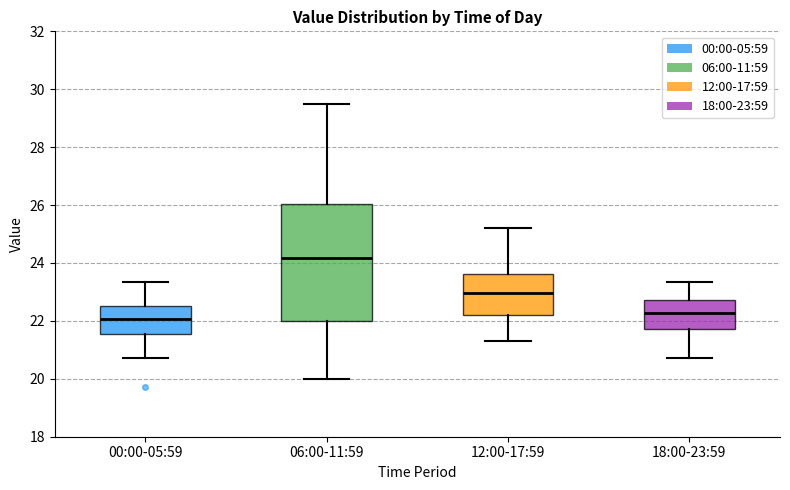

Where is the lower edge of the box for 06:00-11:59 on the y-axis? The values are not printed on the chart, so give them approximately, as read against the axis.

22.0